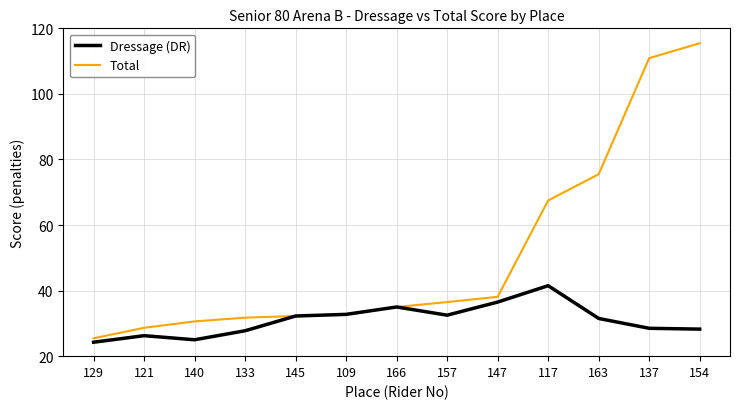

How many categories are shown in the chart?

13